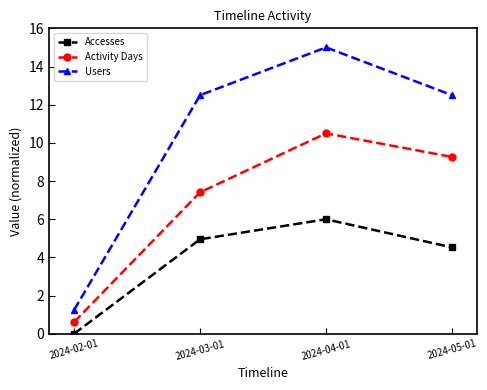

How many categories are shown in the chart?

4